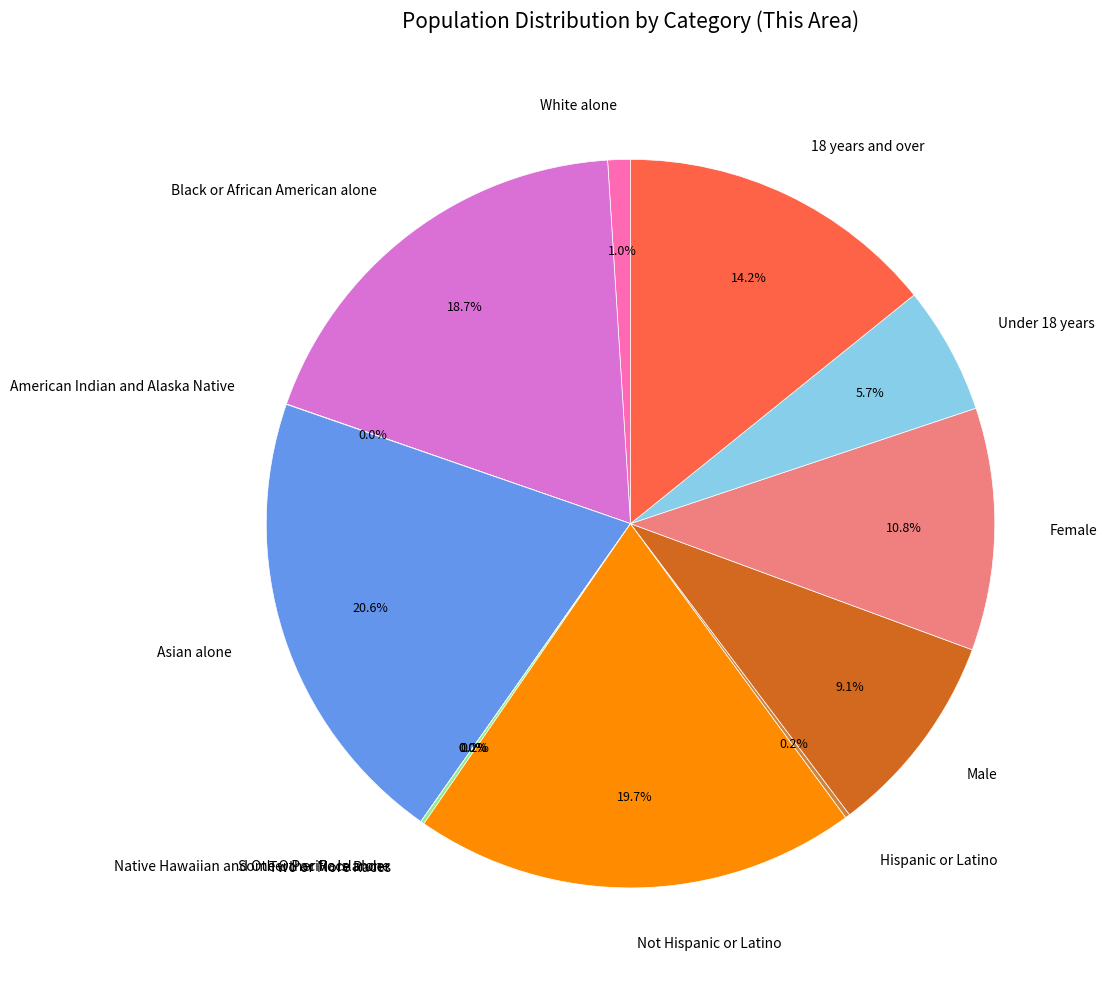

How many slices are in this pie chart?

13